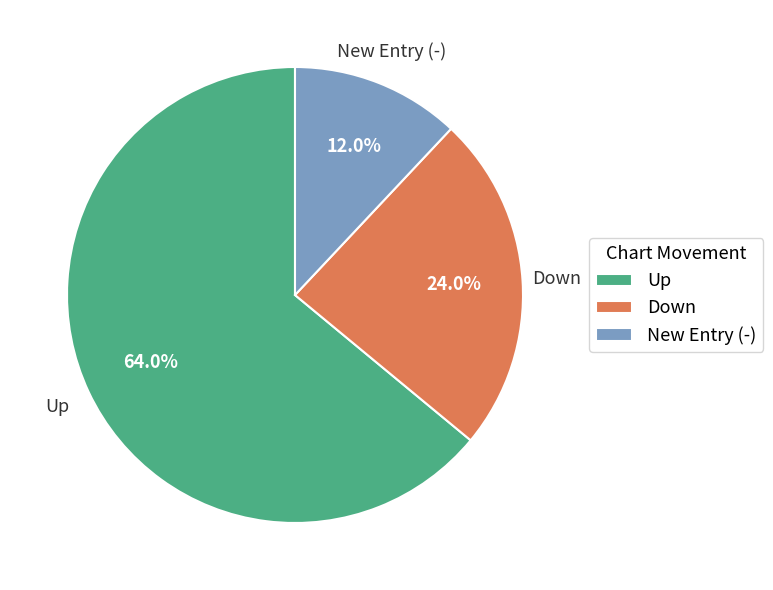

Which category has the smallest portion of the pie?

New Entry (-)